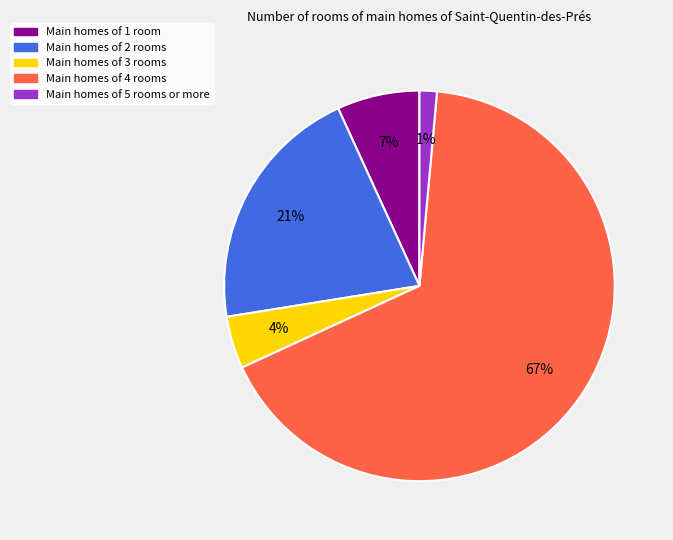

To the nearest percent, what is the average slice percentage?

20%